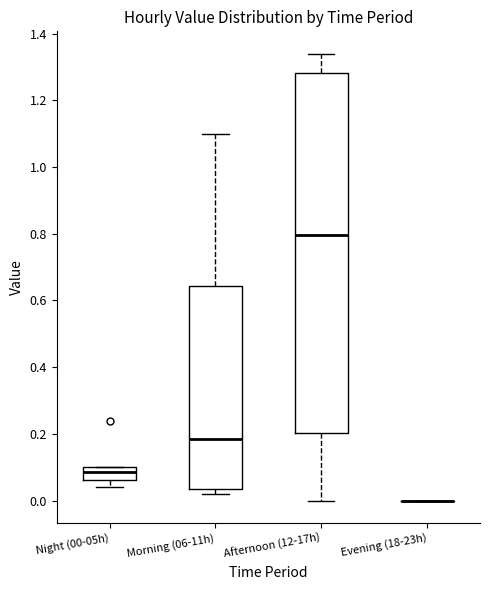

Where does the median line of the box for Night (00-05h) sit on the y-axis? The values are not printed on the chart, so give them approximately, as read against the axis.

0.08